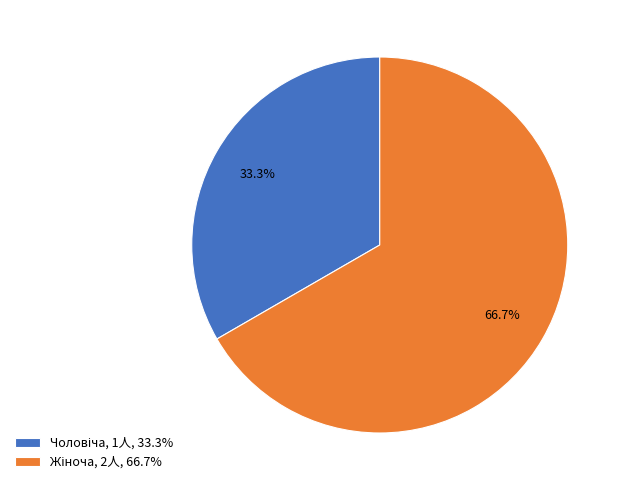

Count the number of slices in the pie.

2